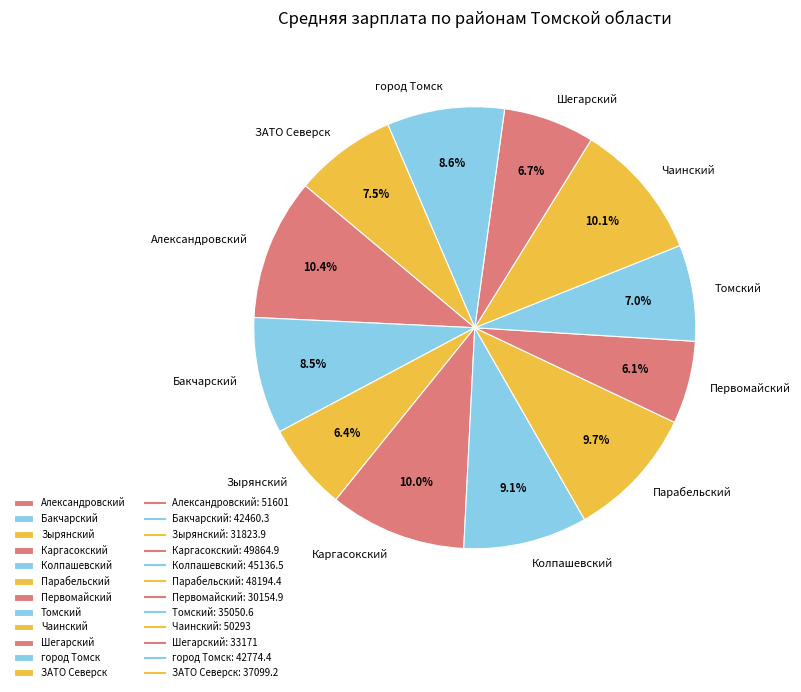

Between ЗАТО Северск and Парабельский, which is larger?

Парабельский